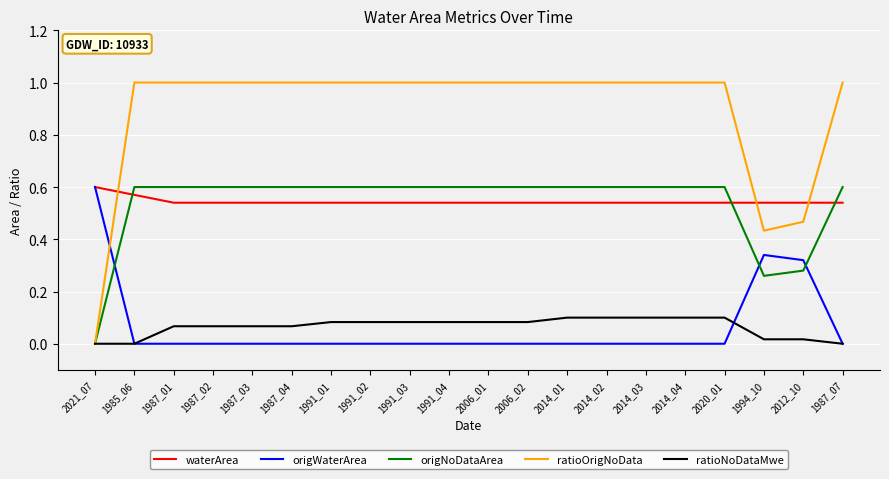

How many positive values does the ratioOrigNoData series have?

19